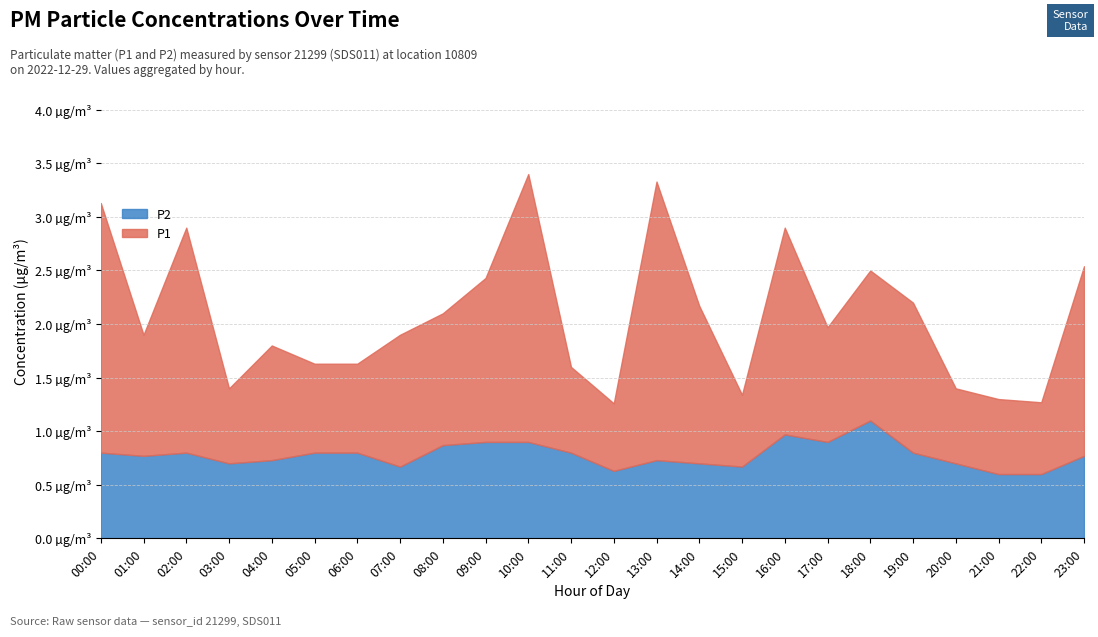

What are all the series names shown in the legend?

P2, P1